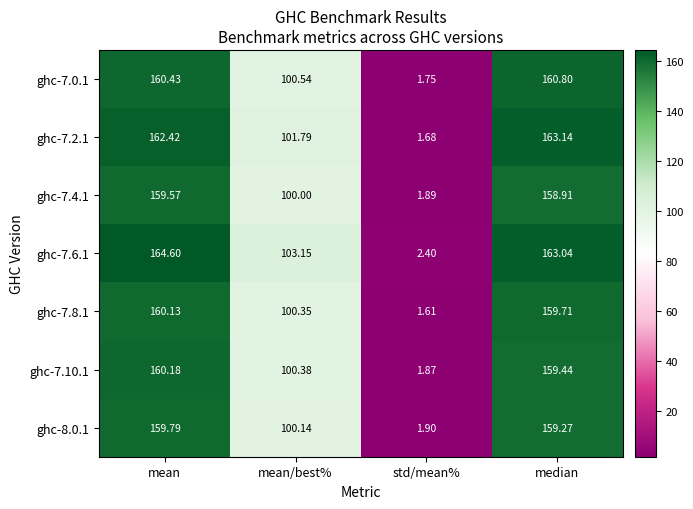

At which category does the chart reach its minimum across all series?

std/mean%